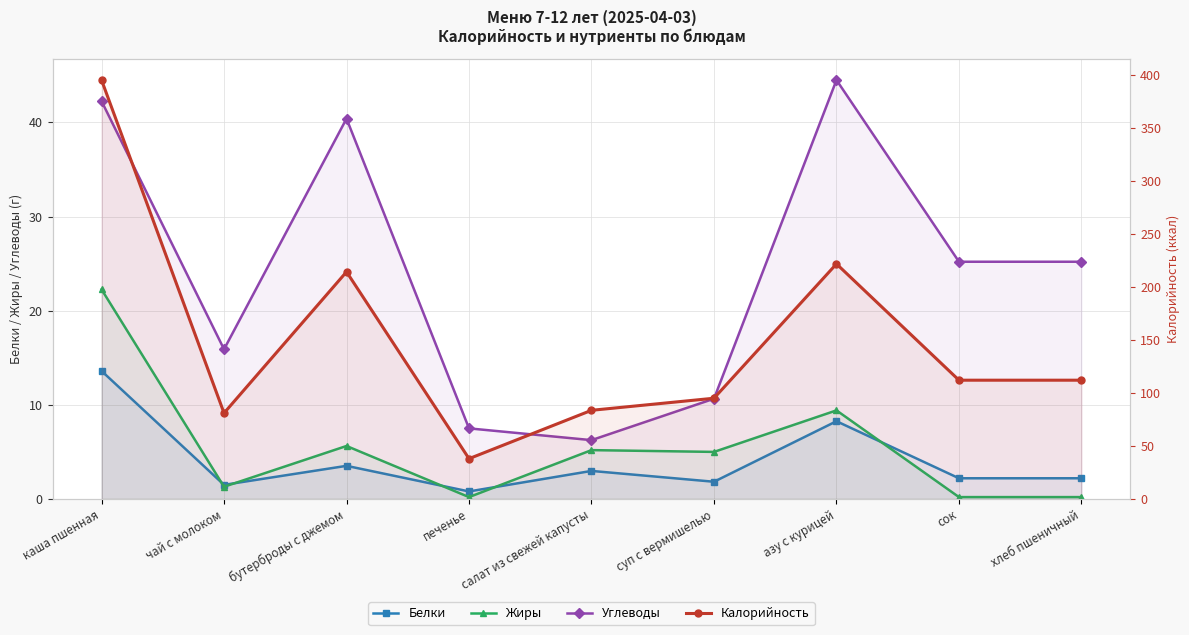

Which series has the largest total across all categories?

Калорийность